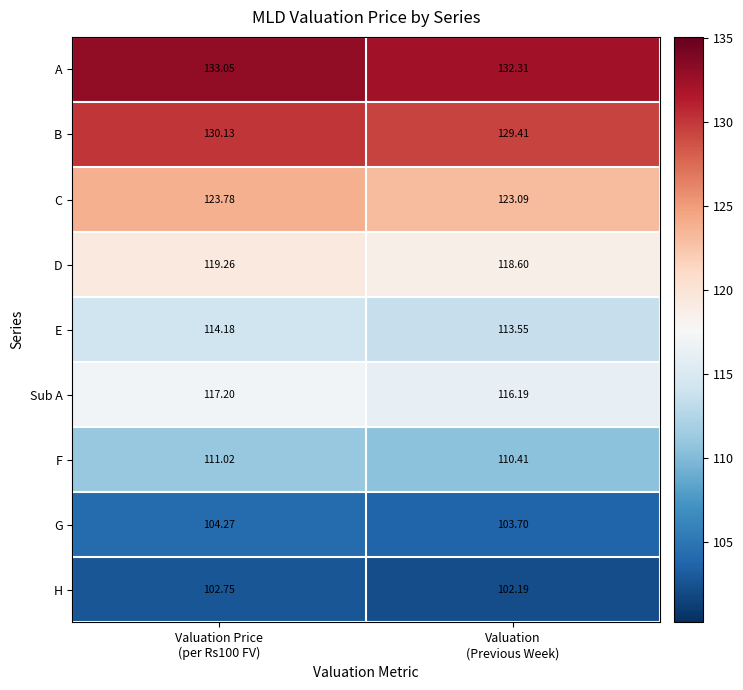

Which series has the largest total across all categories?

A